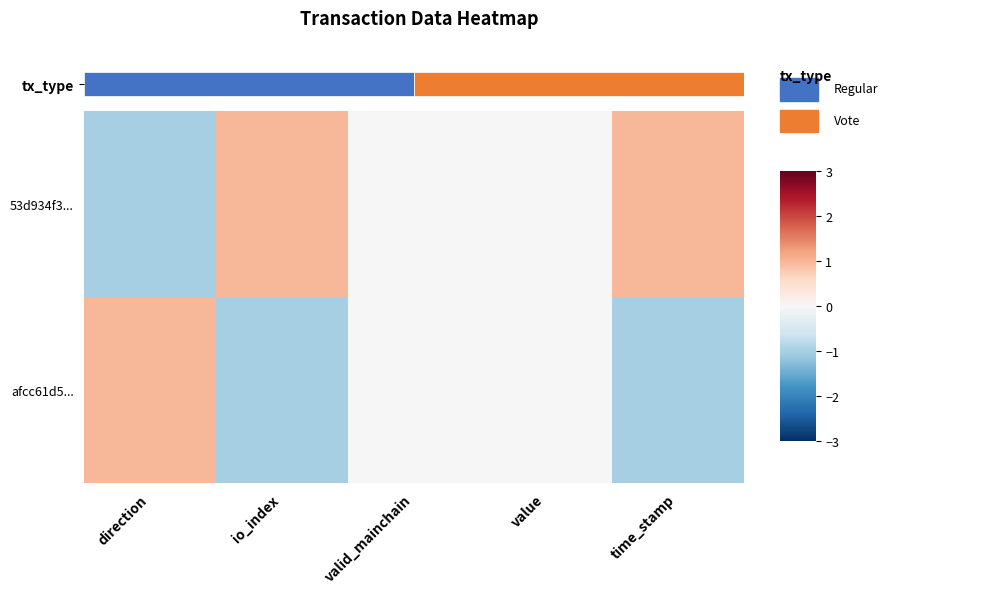

At which category does the chart reach its peak across all series?

io_index